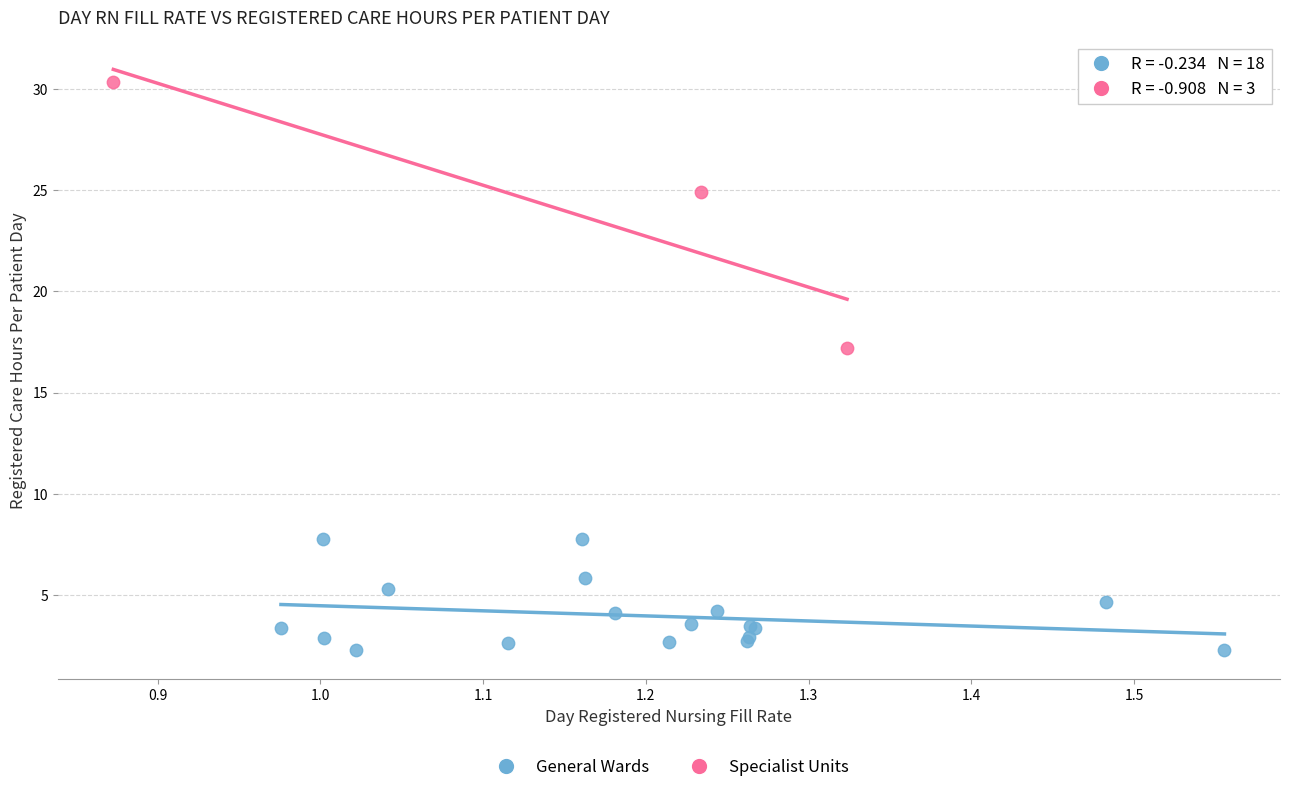

Which series reaches the maximum Y coordinate?

Specialist Units